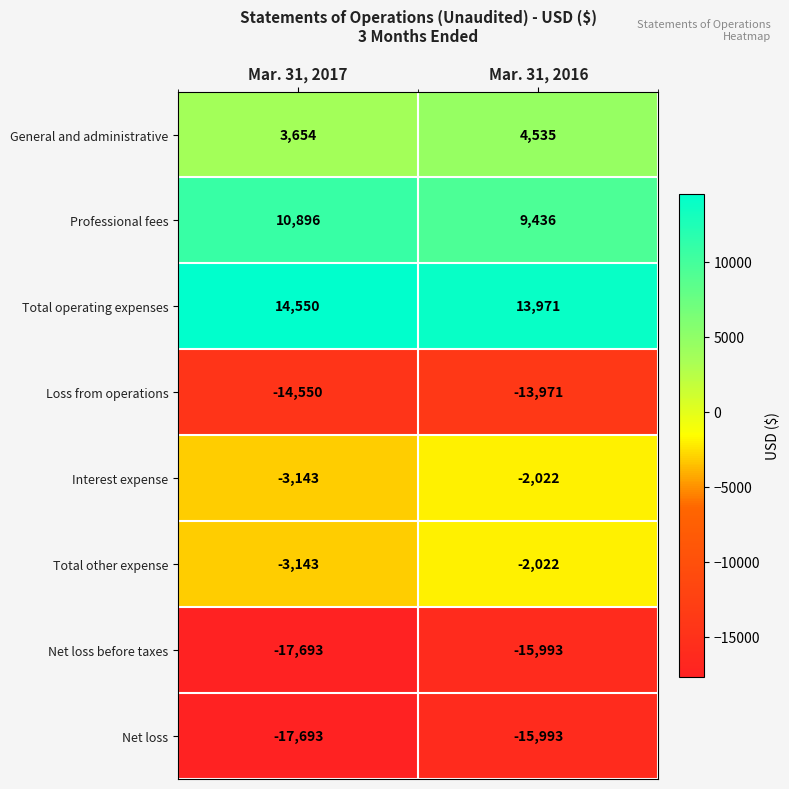

What is the difference between the maximum and minimum values in the Net loss series?

1700